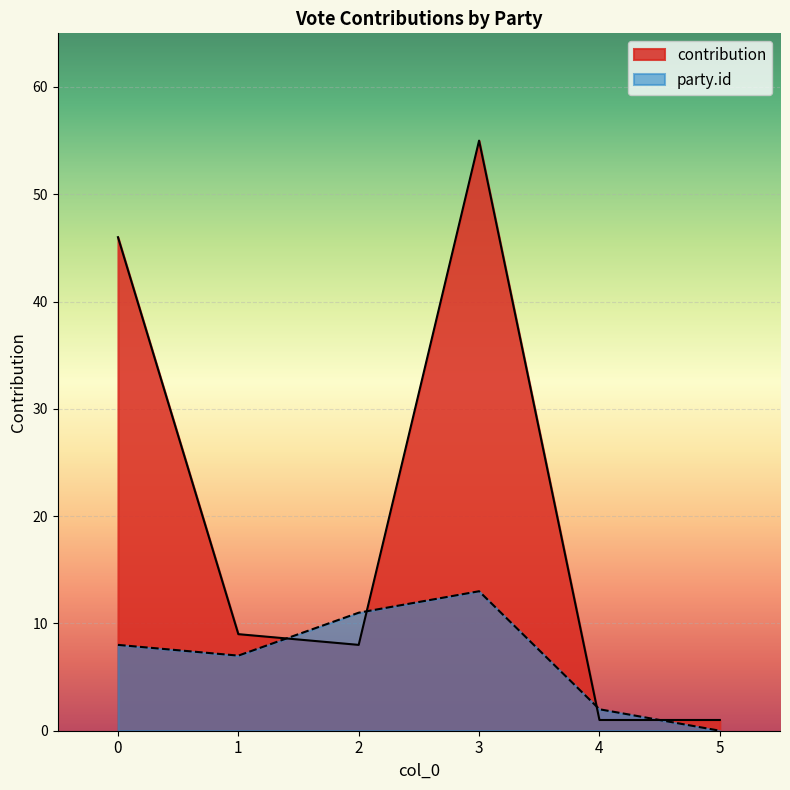

Which category has the highest value in the party_id series?

3